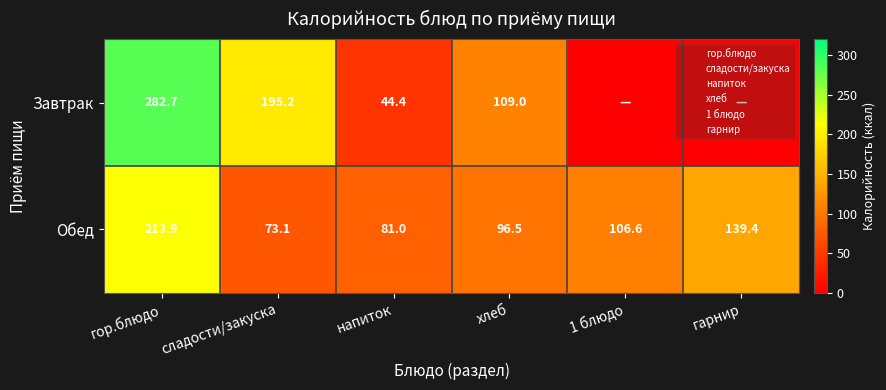

How many data points does each series have?

6